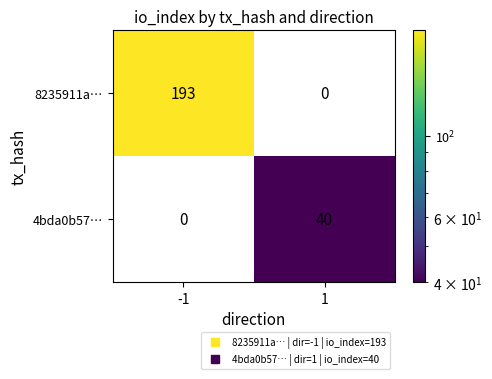

At which category is the sum across all series the highest?

-1